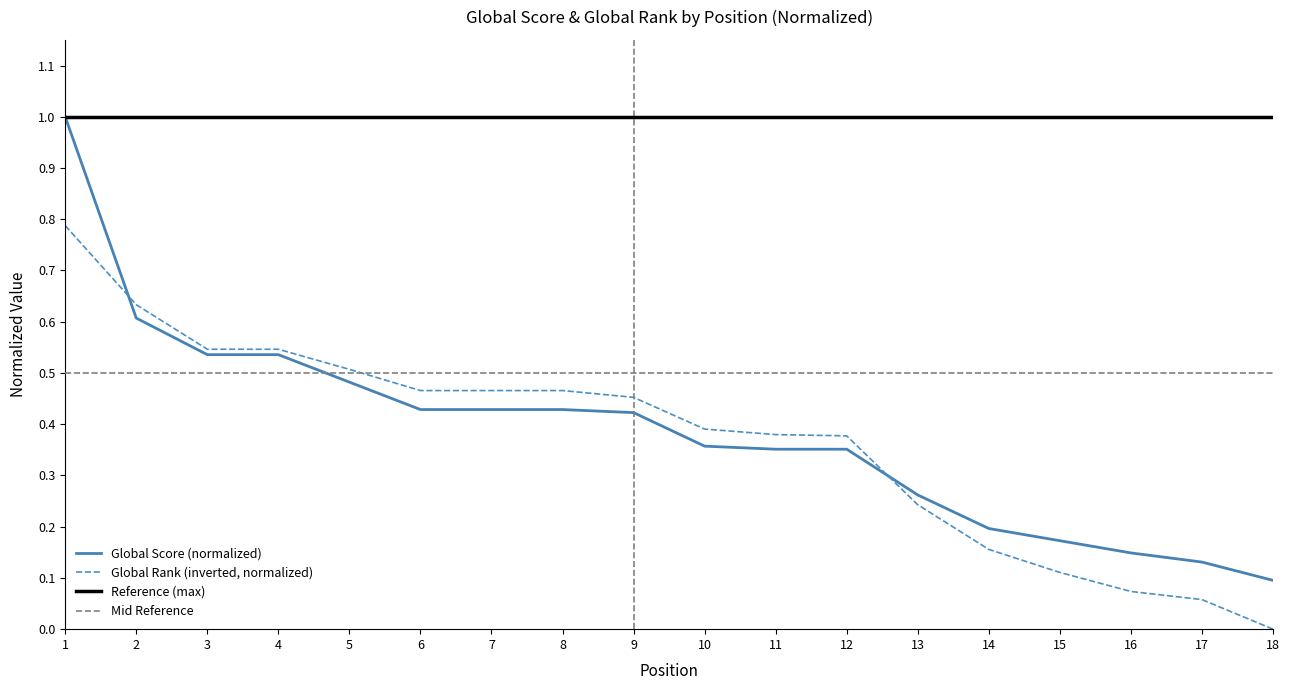

True or false: Global Score (normalized) has a value of 0.5 at 12.

False